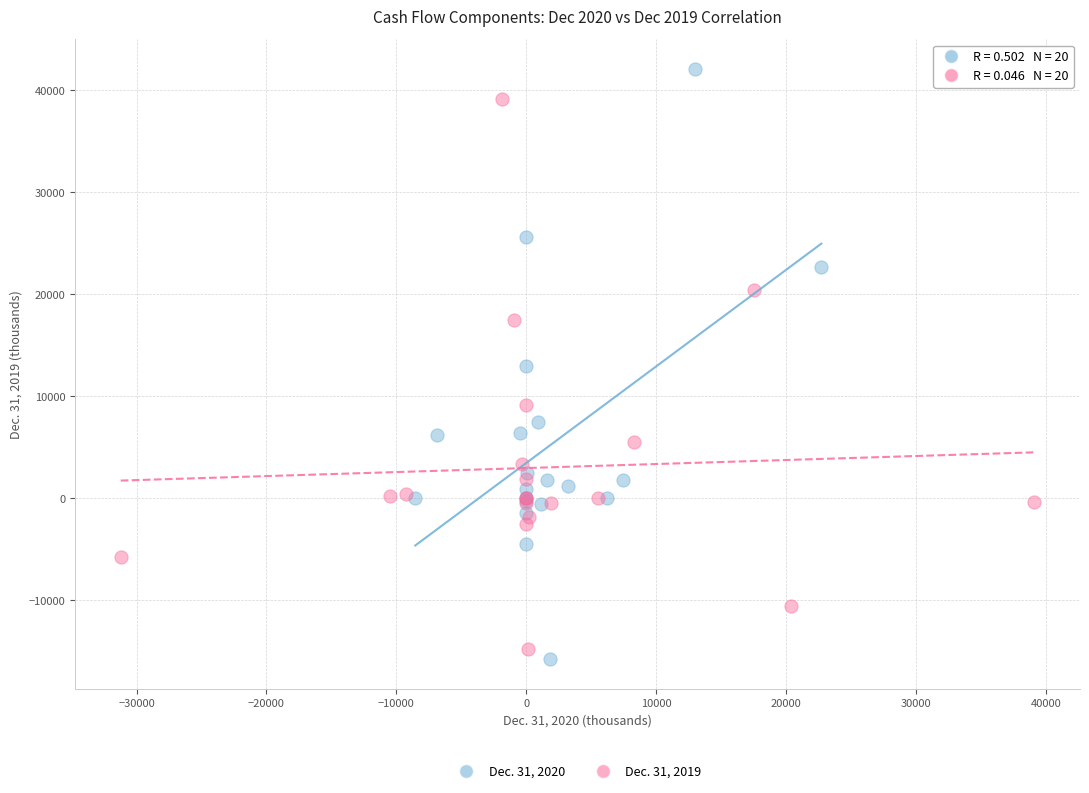

What are all the series names shown in the legend?

Dec. 31, 2020, Dec. 31, 2019